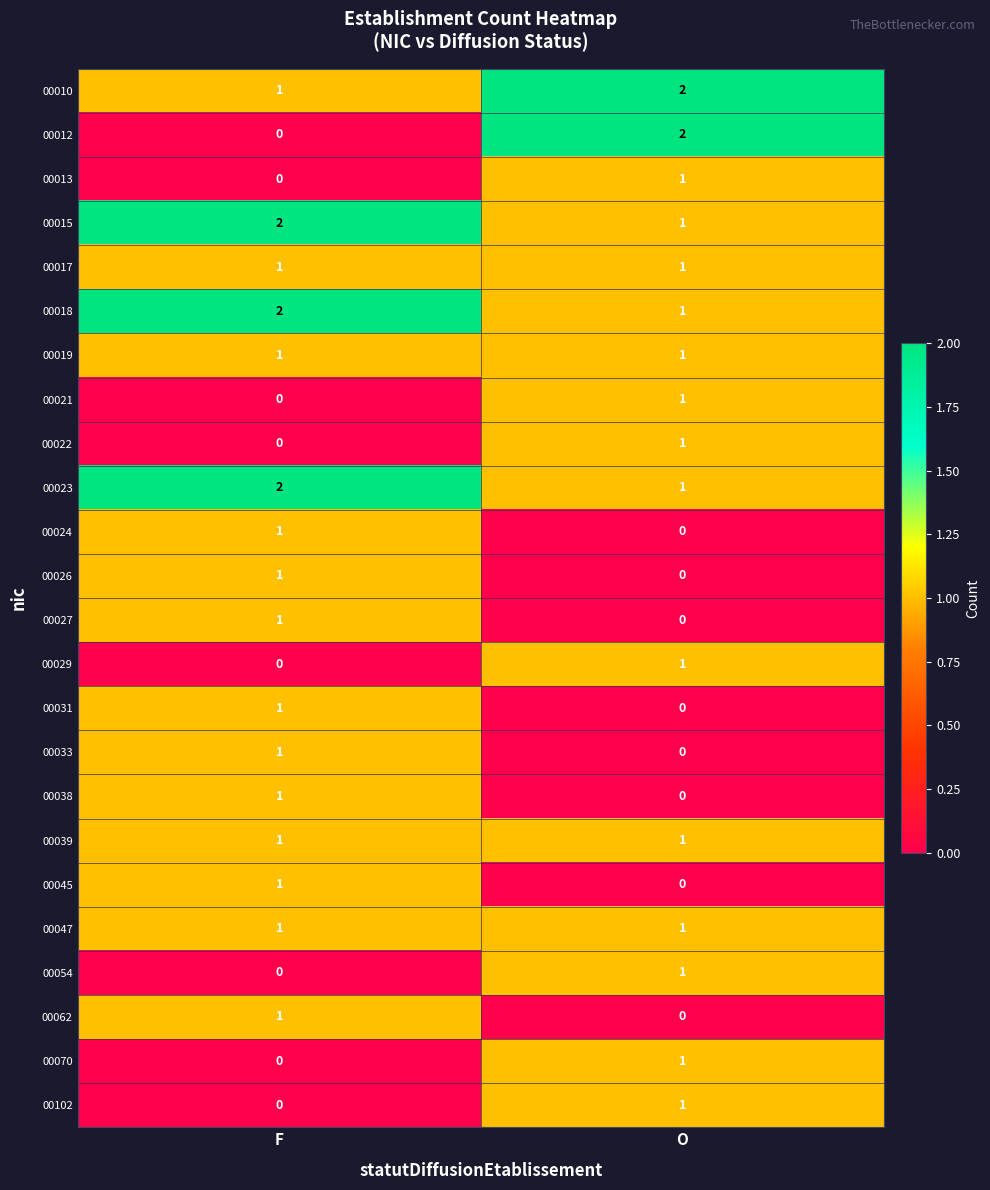

The value of 00054 at F is 0. True or false?

True